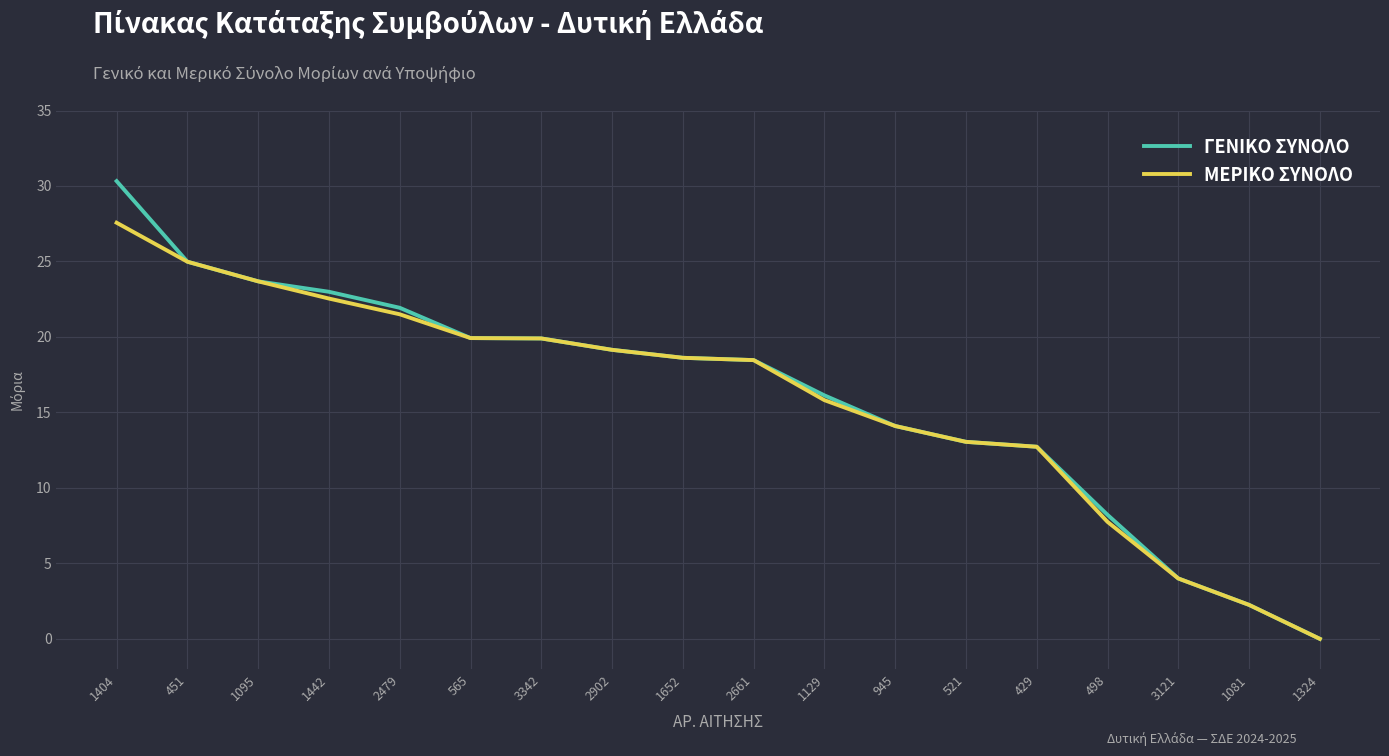

Where does the ΓΕΝΙΚΟ ΣΥΝΟΛΟ series first go above 18?

1404